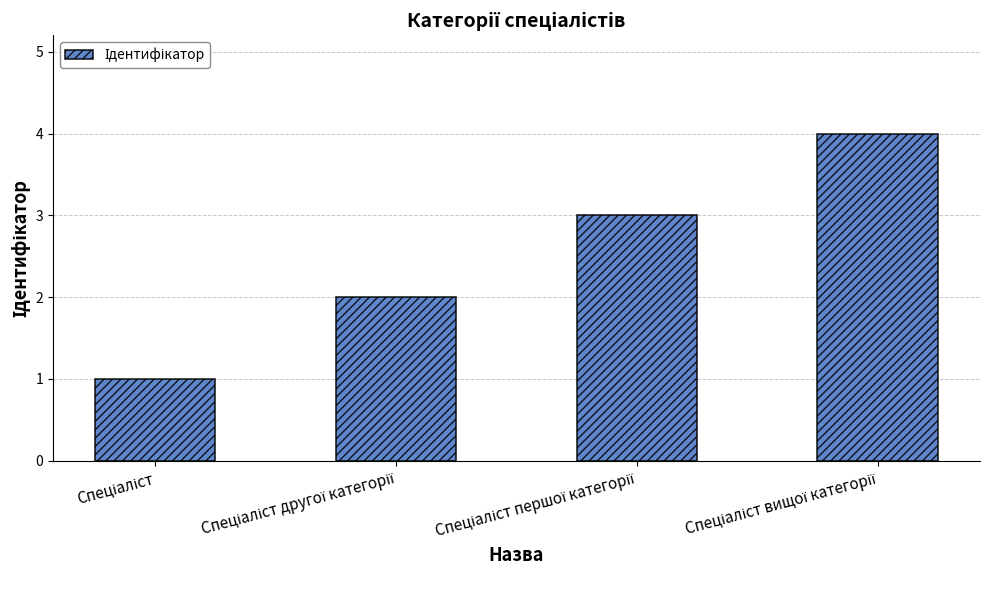

What is the sum of all values?

10